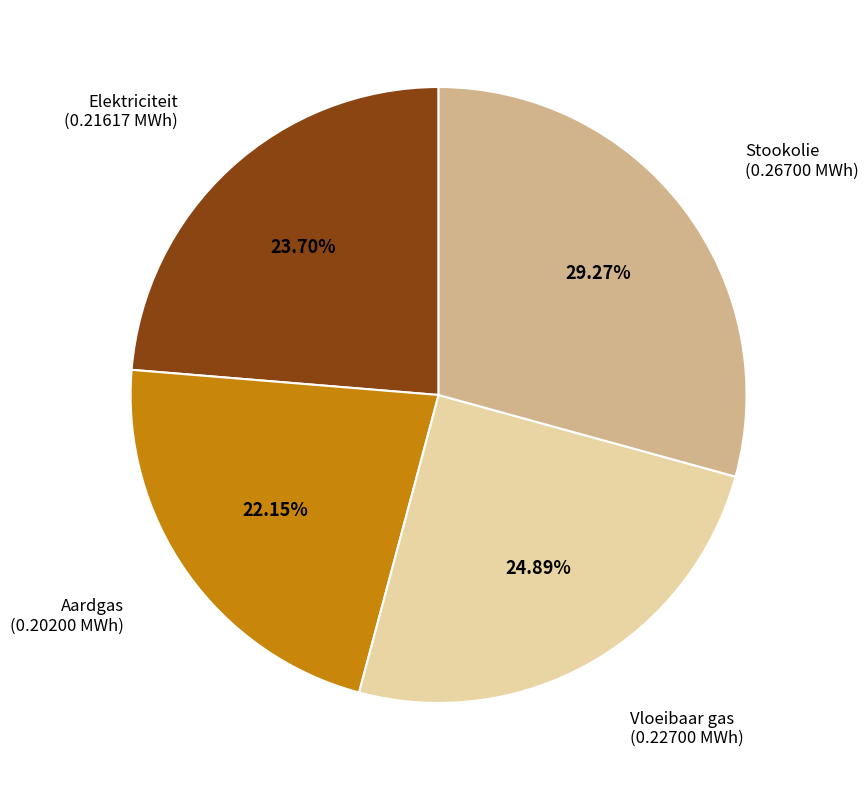

Count the number of slices in the pie.

4